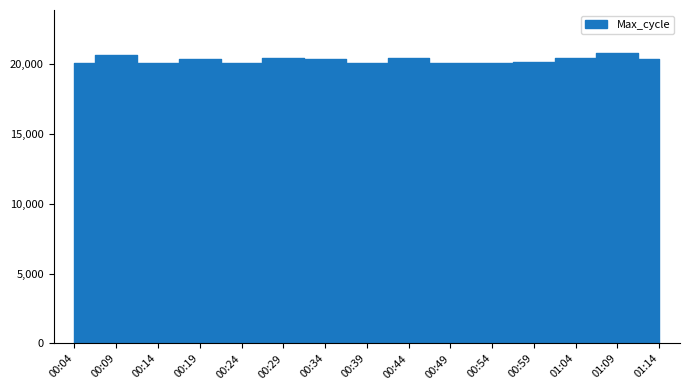

What is the difference between the maximum and second lowest values?

709